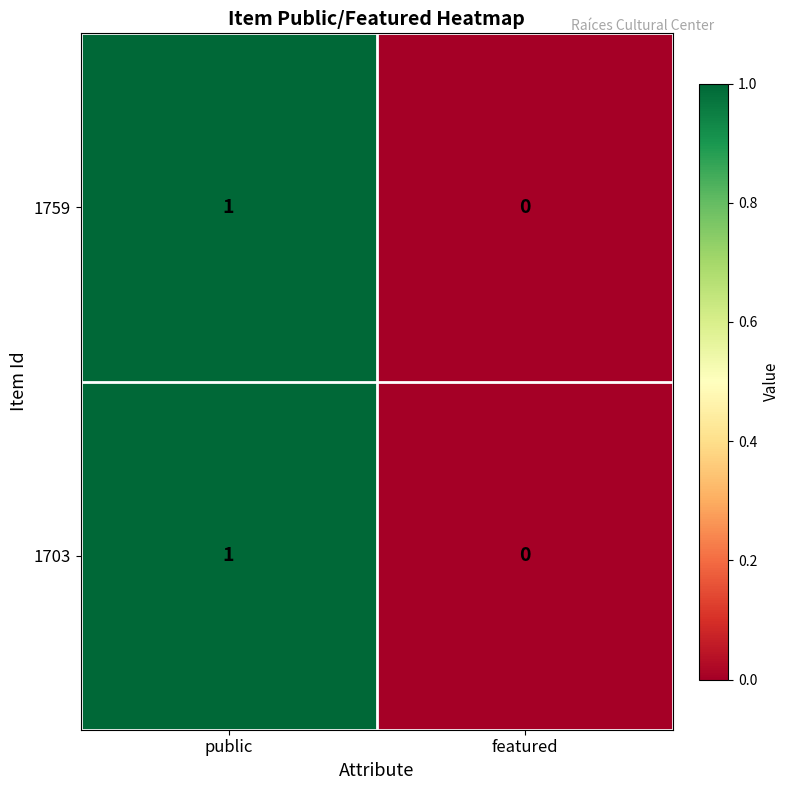

Which label corresponds to the smallest value in the chart?

featured